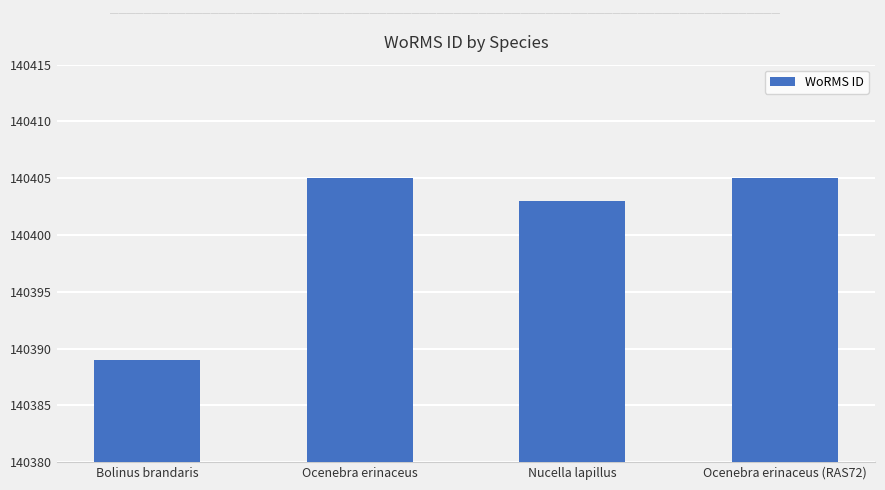

True or false: the data shows 140389 at Bolinus brandaris.

True